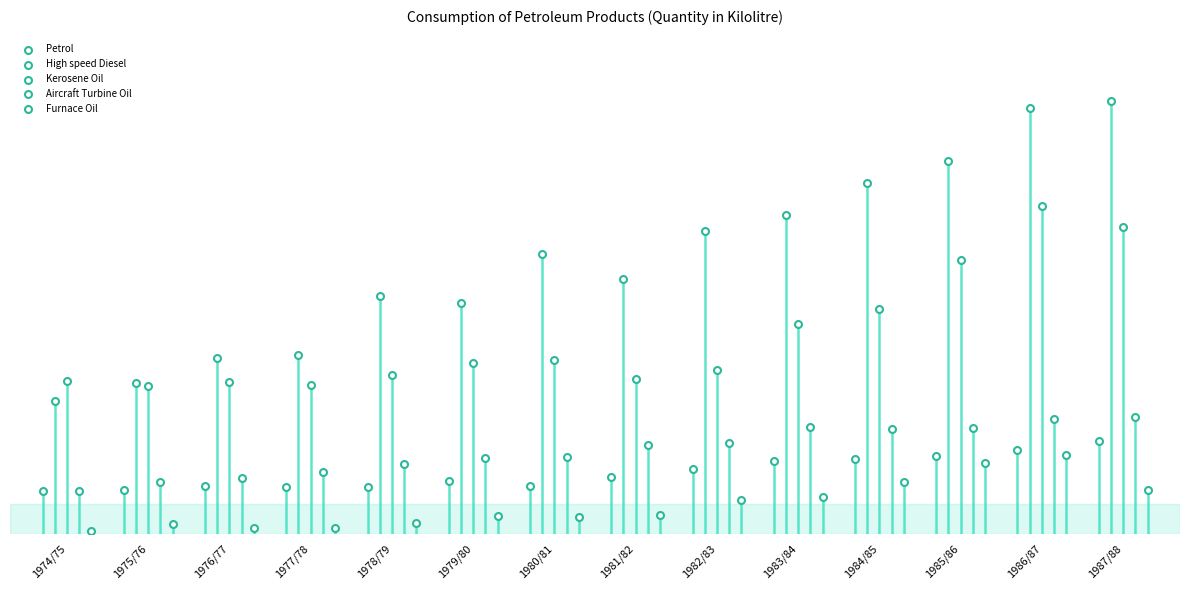

What are all the series names shown in the legend?

Petrol, High speed Diesel, Kerosene Oil, Aircraft Turbine Oil, Furnace Oil